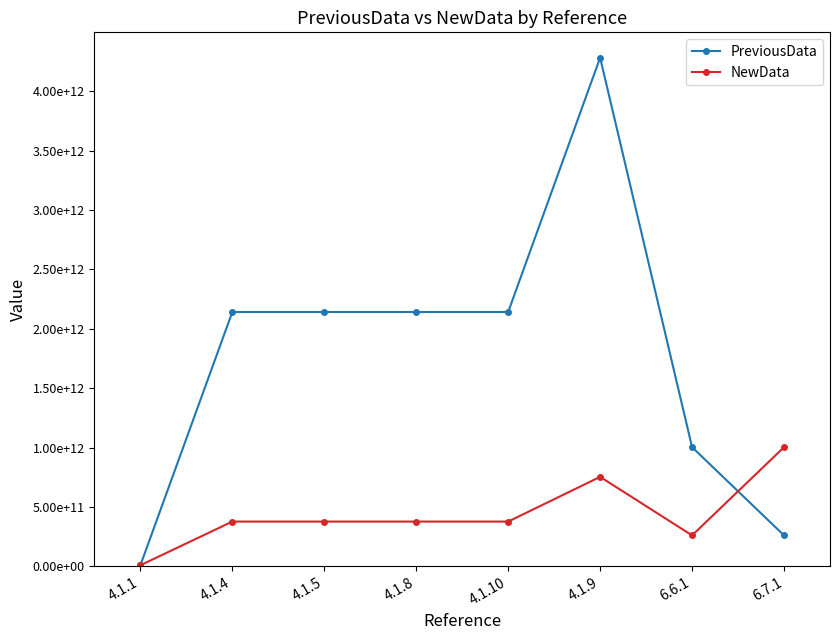

Where do PreviousData and NewData first cross each other?

4.1.1 and 4.1.4